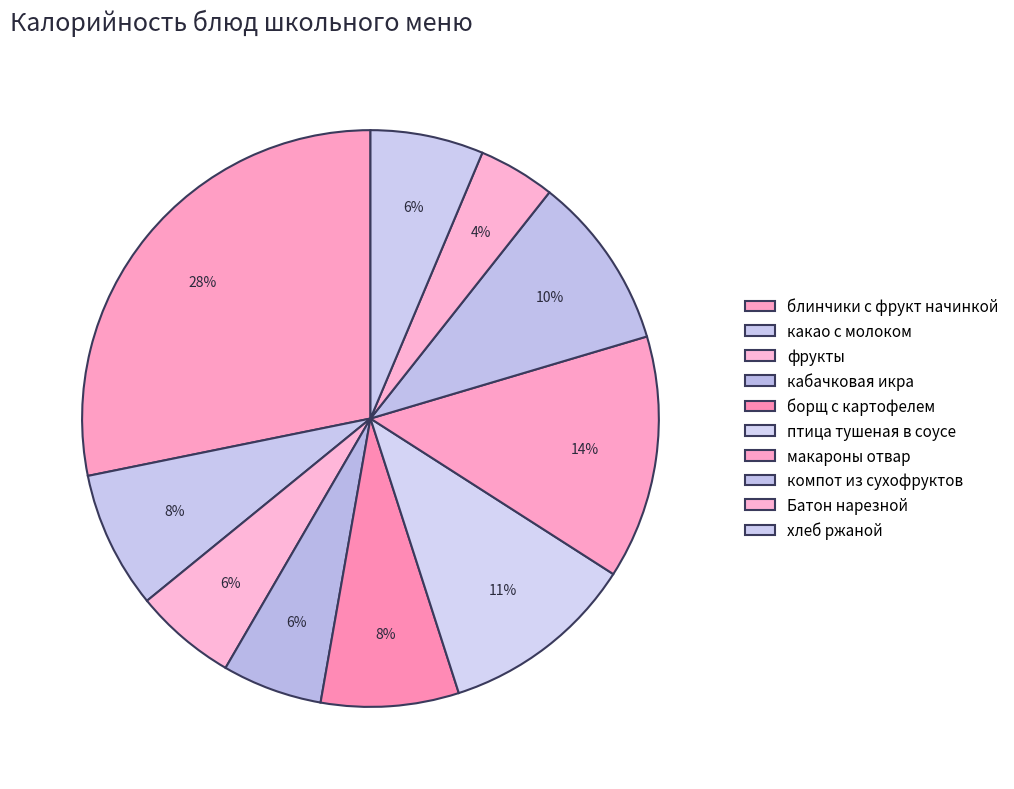

The птица тушеная в соусе slice represents 11% of the pie. True or false?

True